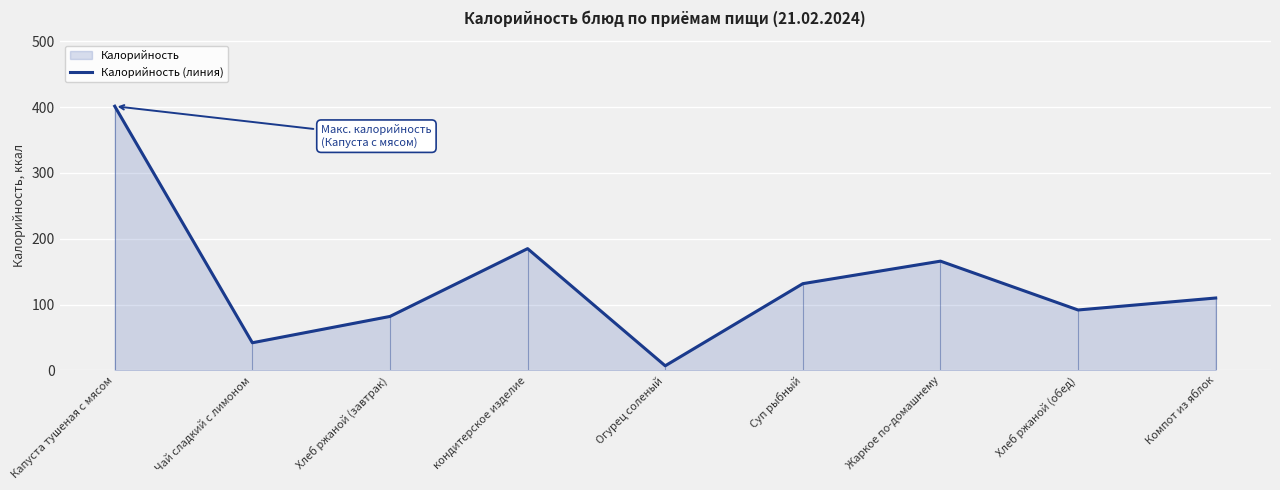

Is it true that the value at Капуста тушеная с мясом is 686.1?

False